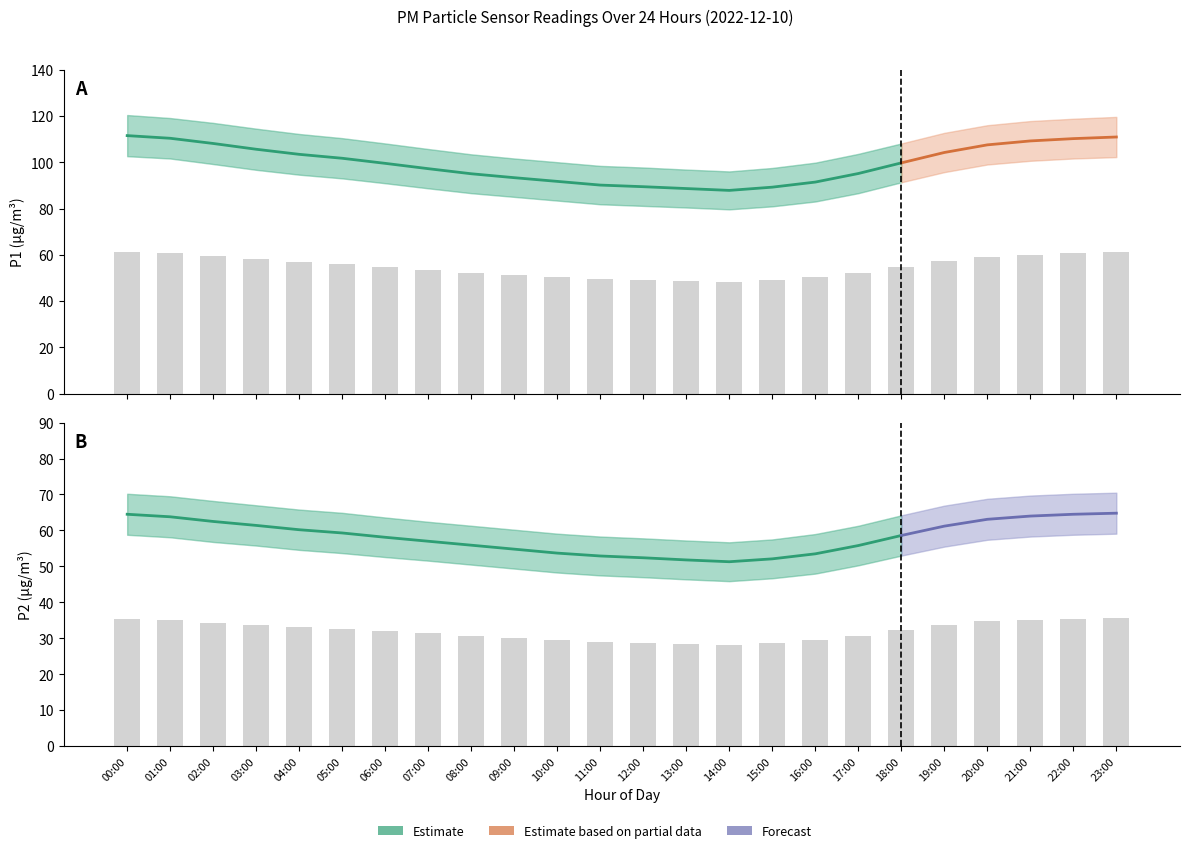

What is the minimum value for P2_upper?

56.7